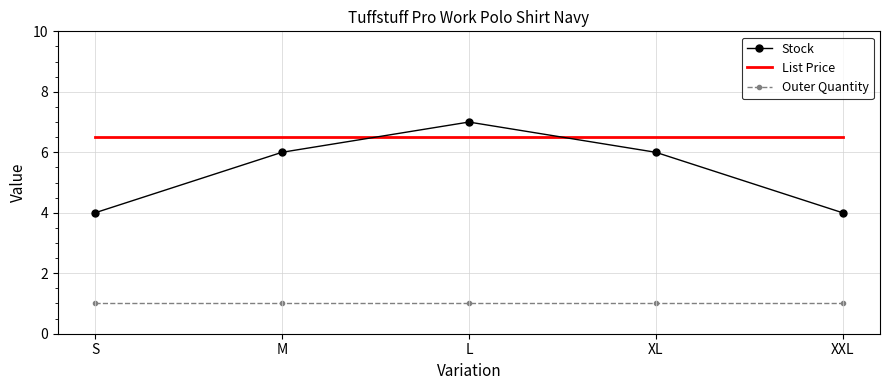

True or false: Stock and List Price intersect in this chart.

True